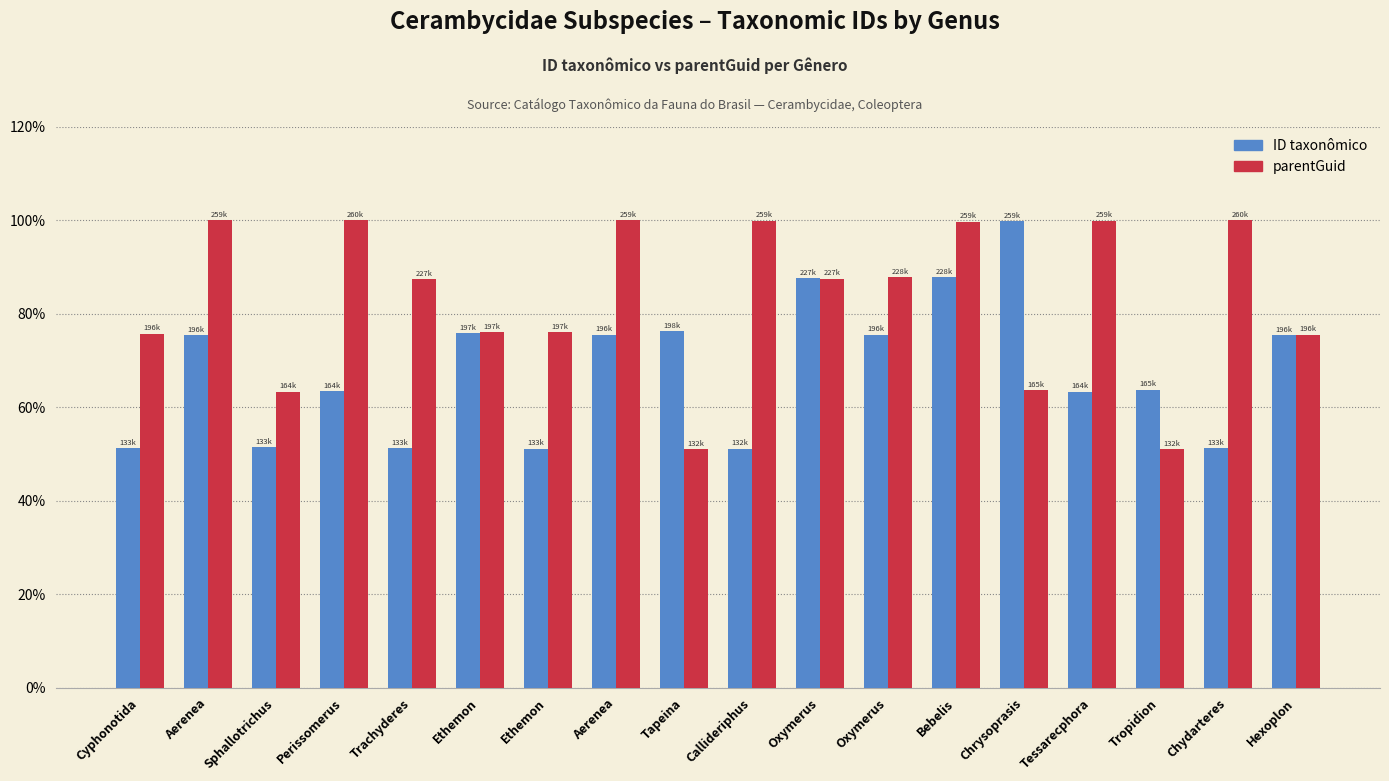

At Ethemon, list the series in order from largest to smallest.

parentGuid, ID taxonômico